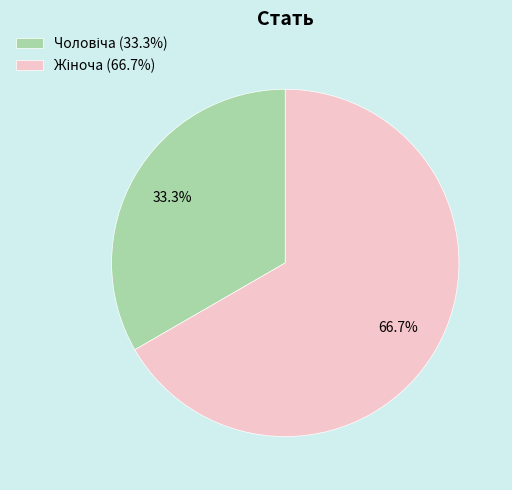

Is there any slice that represents more than half of the pie?

Yes